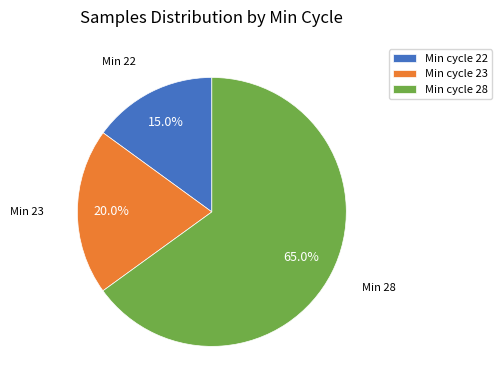

What percentage is NOT represented by Min cycle 23?

80.0%